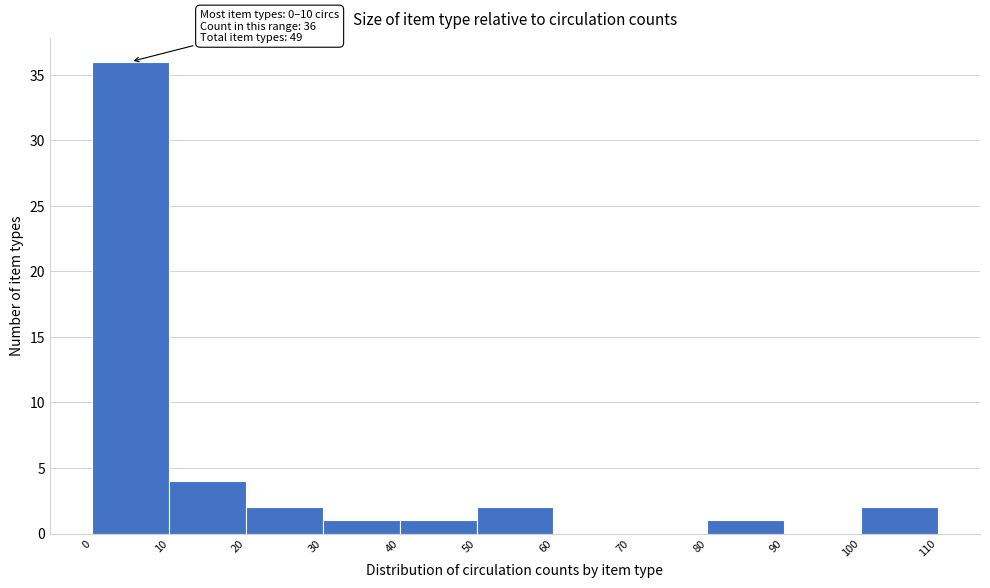

Over which range of the x-axis is the bar tallest?

0 to 10